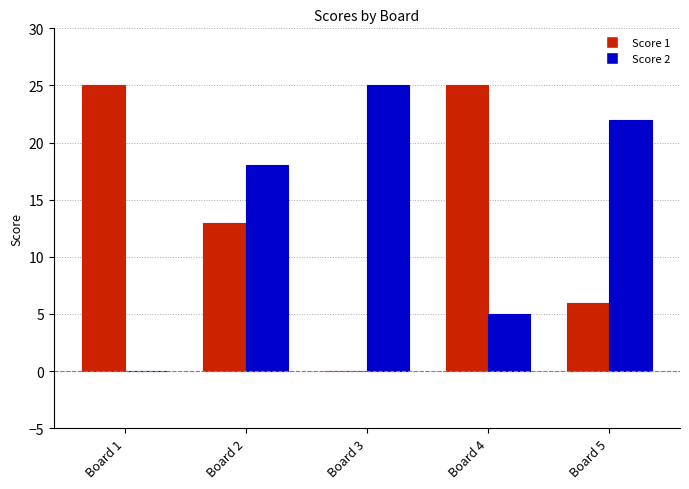

How many Score 1 values are between 6 and 25?

4